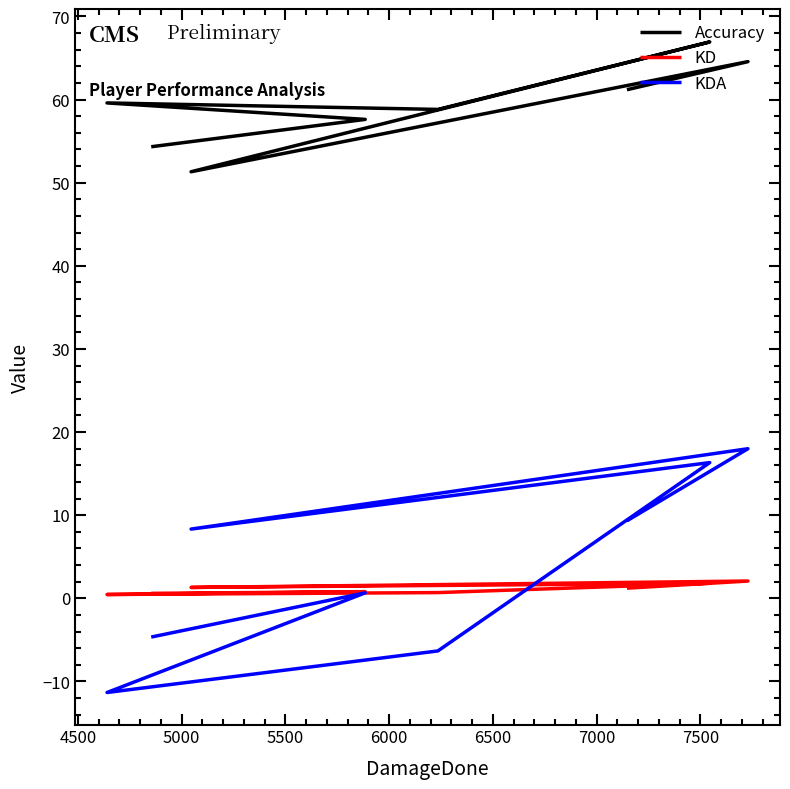

Which category has the lowest value in the Accuracy series?

5000